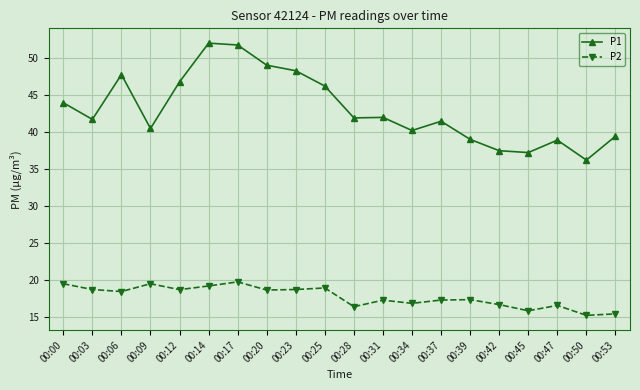

True or false: P1 has more than 1 interior local peaks.

True